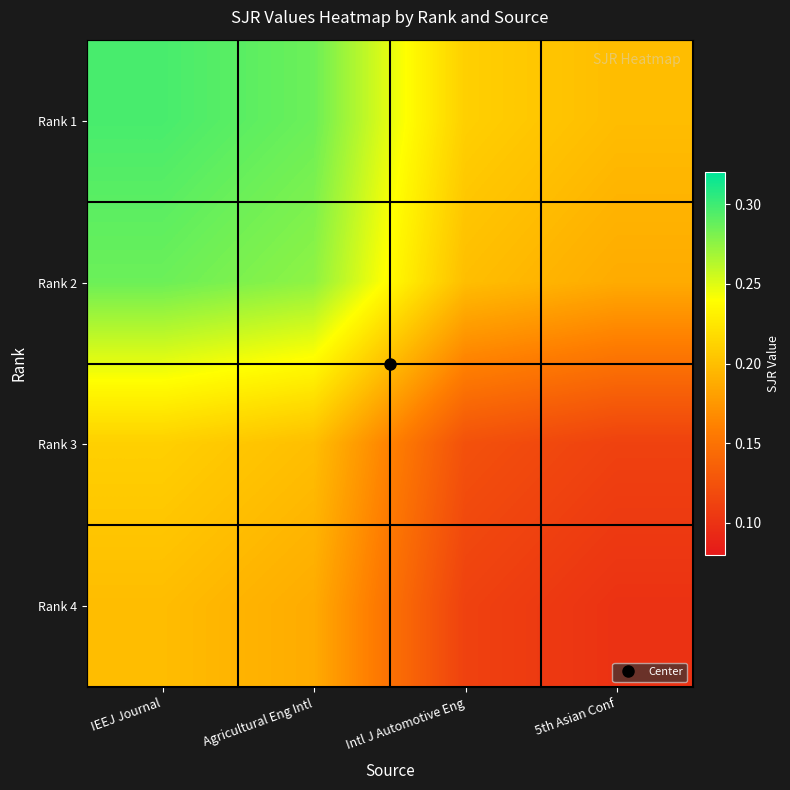

Which series has the largest total across all categories?

Rank 1